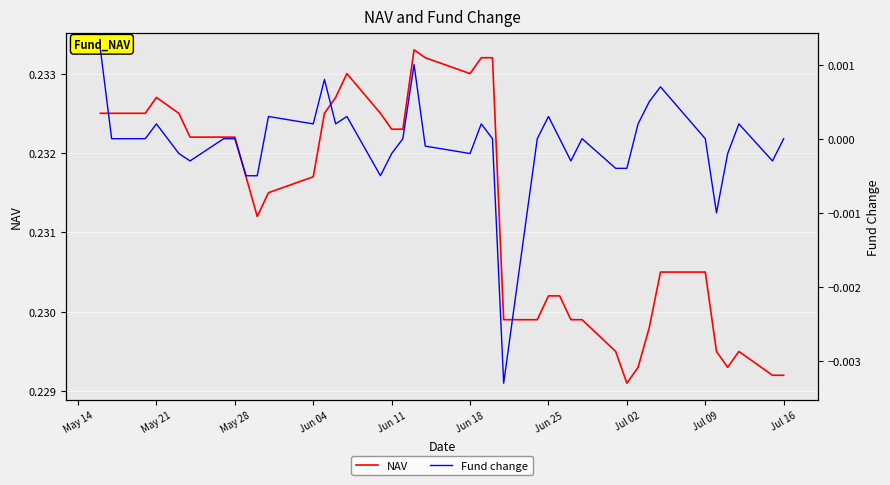

What are all the series names shown in the legend?

NAV, Fund change